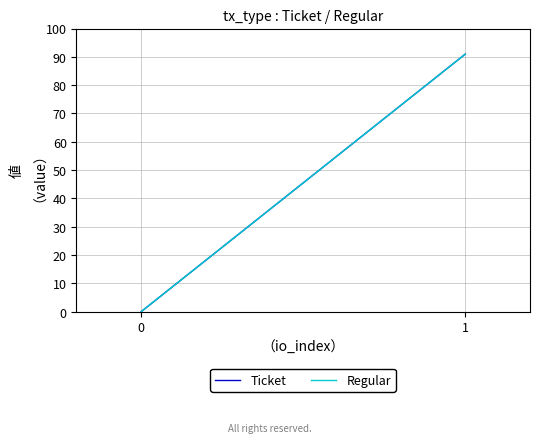

How many data points in Regular are less than 90?

1